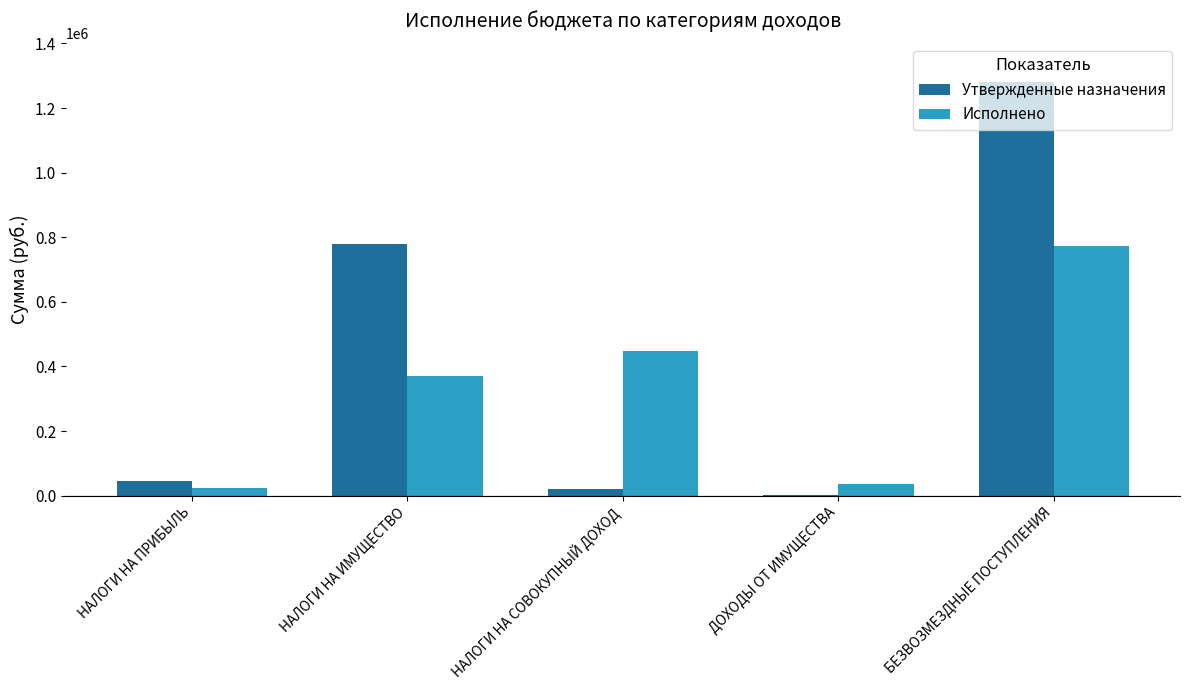

What is the sum of all Утвержденные назначения values?

2127317.0